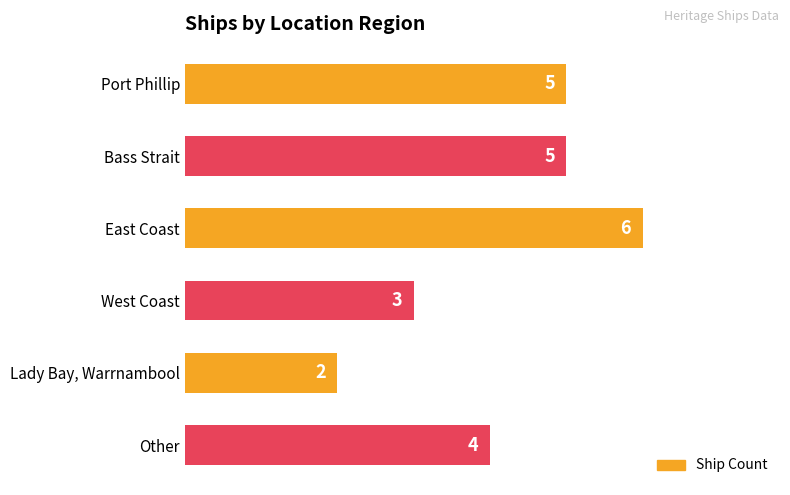

What is the ratio of the value at East Coast to the value at West Coast?

2.0